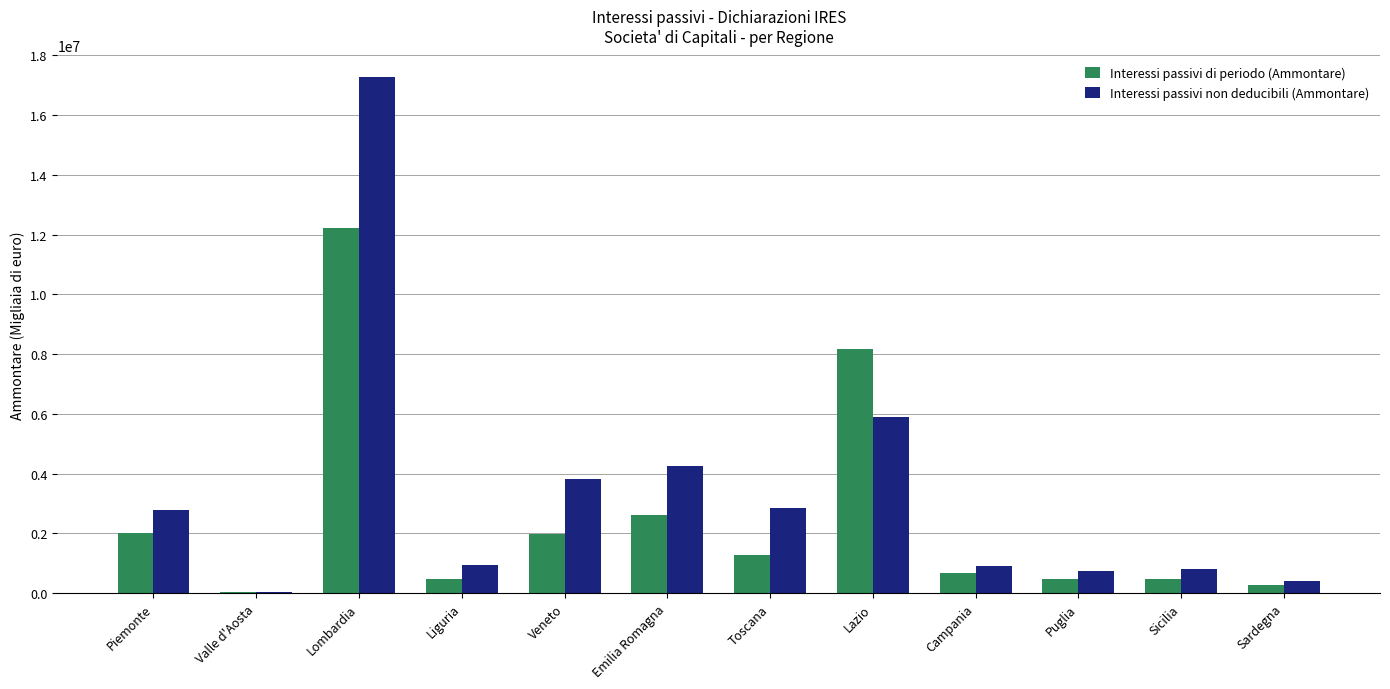

Which series changed the most between Lombardia and Campania?

Interessi passivi non deducibili (Ammontare)